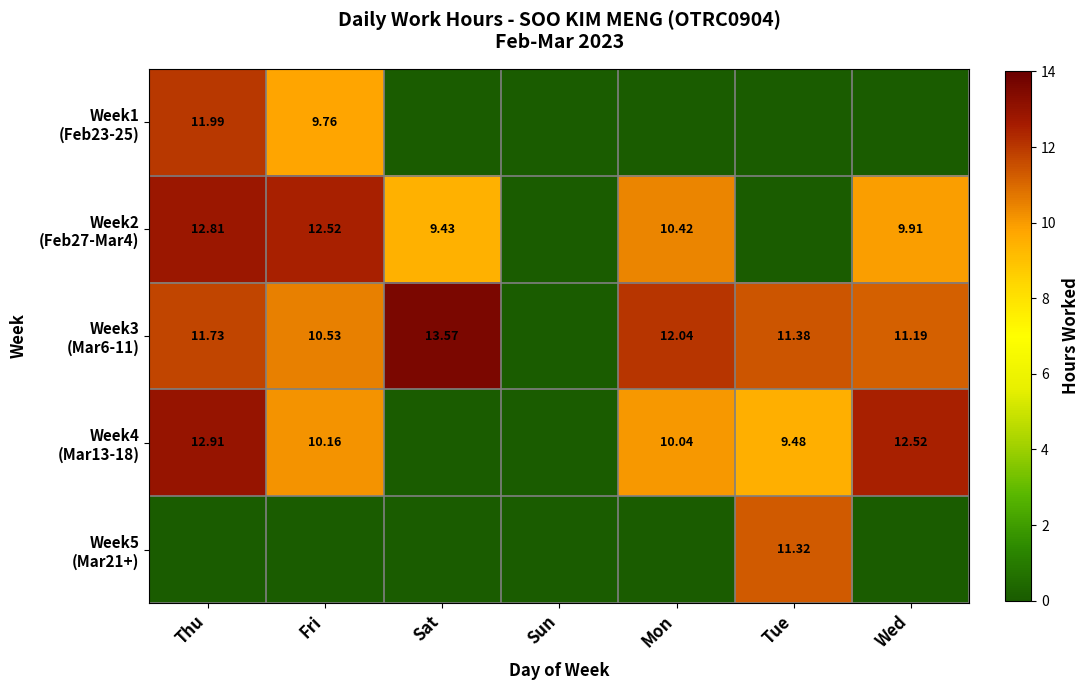

At Wed, list the series in order from smallest to largest.

Week1 (Feb23-25), Week5 (Mar21+), Week2 (Feb27-Mar4), Week3 (Mar6-11), Week4 (Mar13-18)